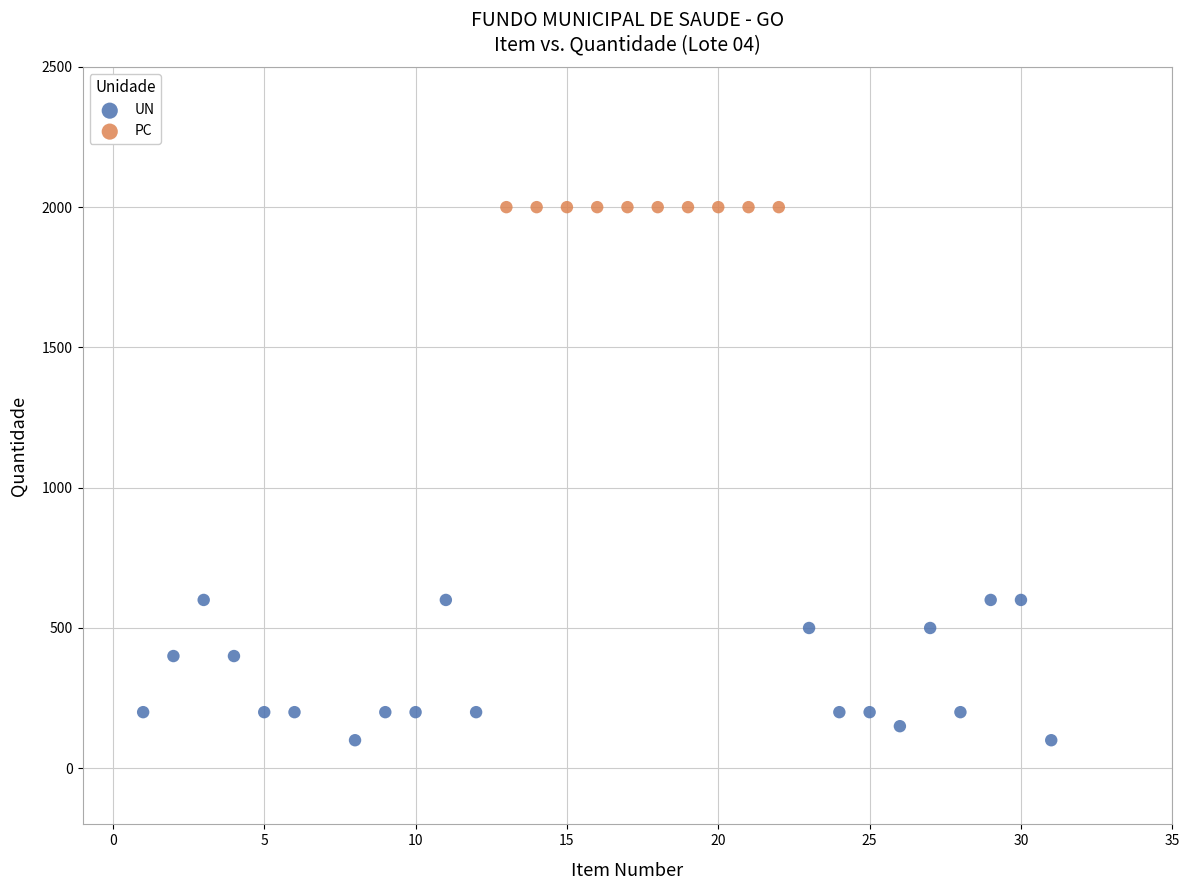

Which series contains the lowest Y value?

UN